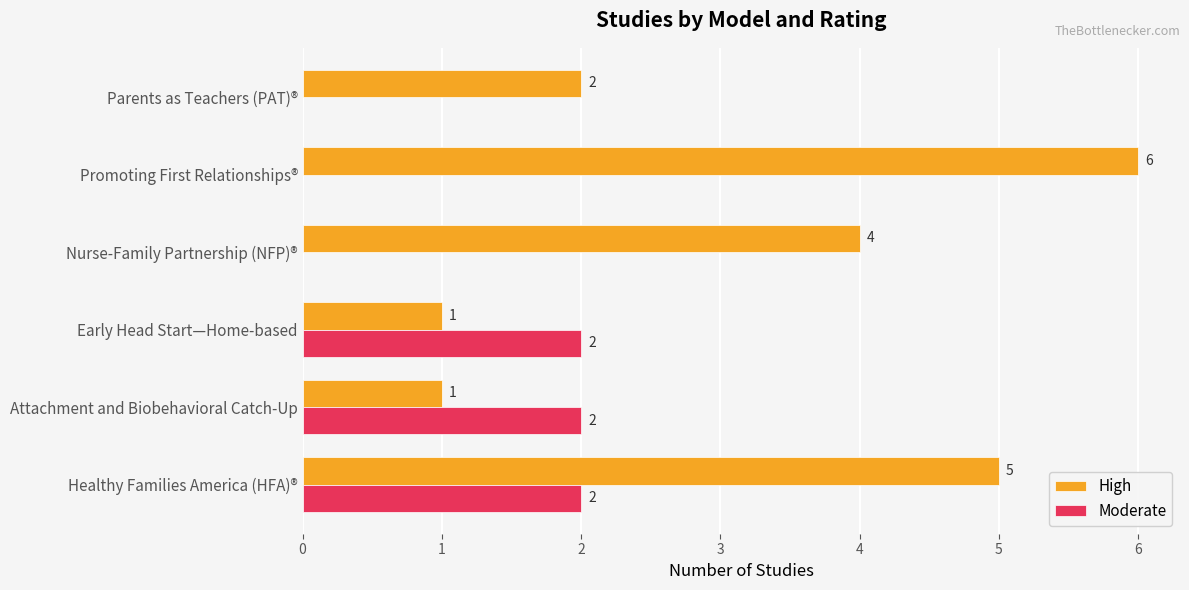

Between Healthy Families America (HFA)® and Nurse-Family Partnership (NFP)®, which series saw the biggest shift?

Moderate